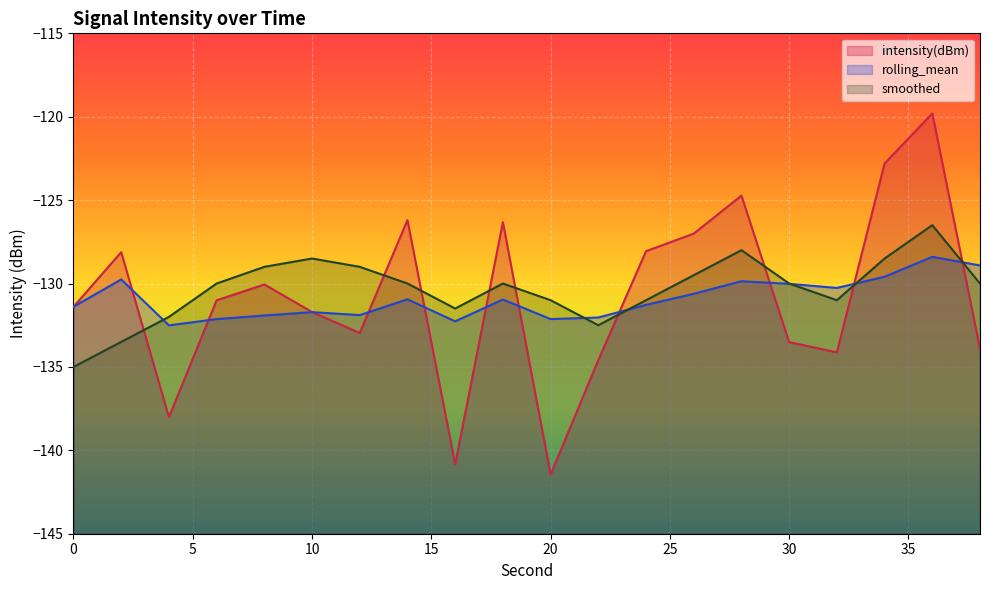

Rank the series at 8 from lowest to highest value.

rolling_mean, intensity(dBm), smoothed